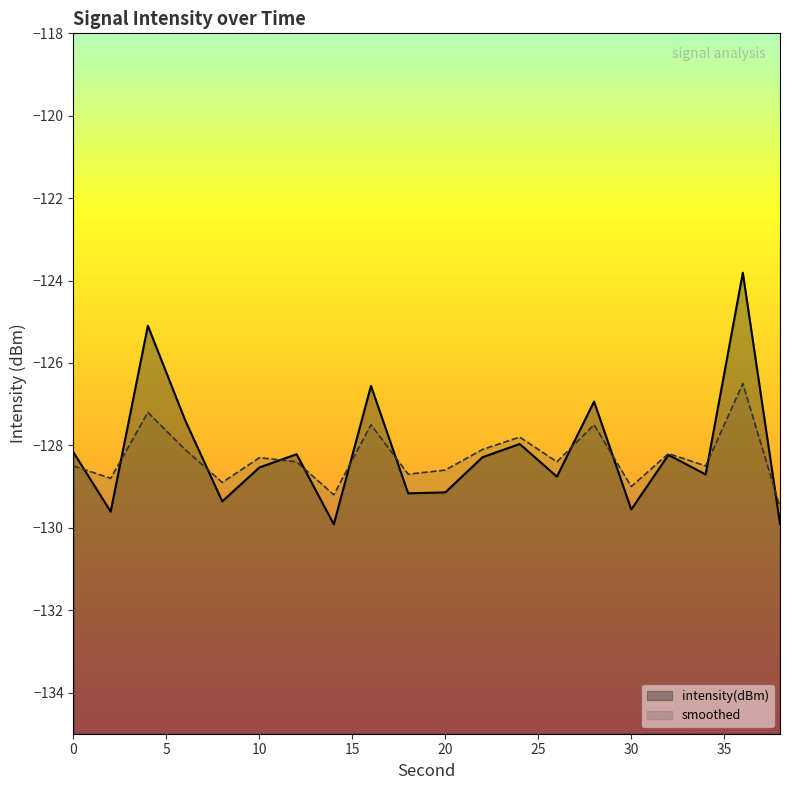

At how many categories does at least one series exceed -124?

1